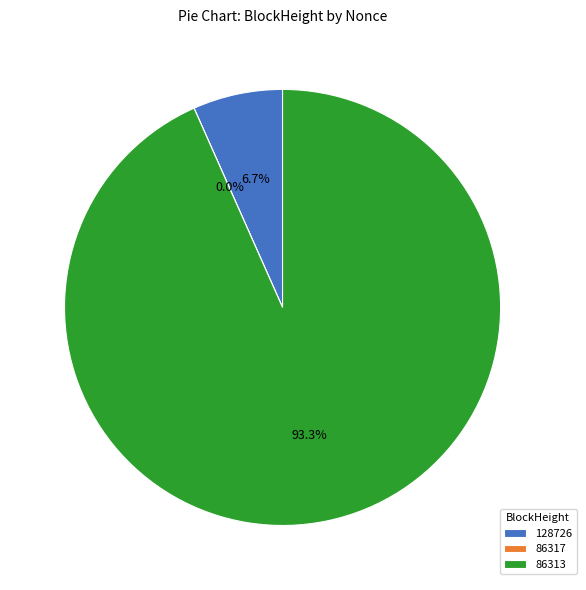

Rank the categories by value from lowest to highest.

86317, 128726, 86313